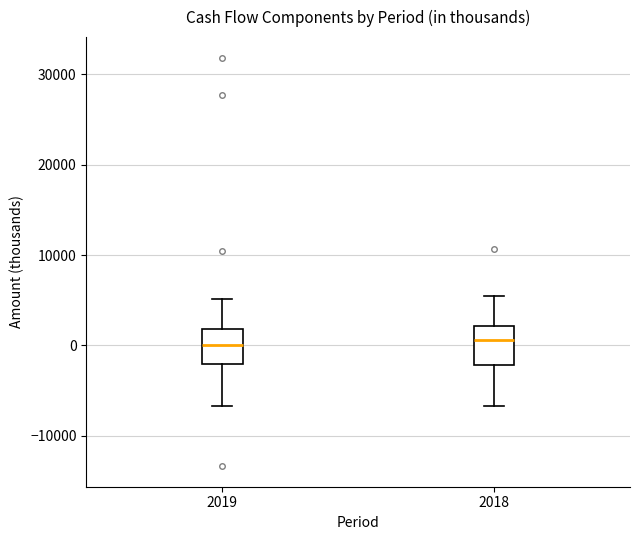

Reading left to right, transcribe this box plot: for each box, give where its median line is, the range the box spans, and where its two whiskers end, as read against the y-axis. The values are not printed on the chart, so give them approximately, as read against the axis.

2019: median 0, box -2000 to 2000, whiskers -7000 to 5000
2018: median 1000, box -2000 to 2000, whiskers -7000 to 5000